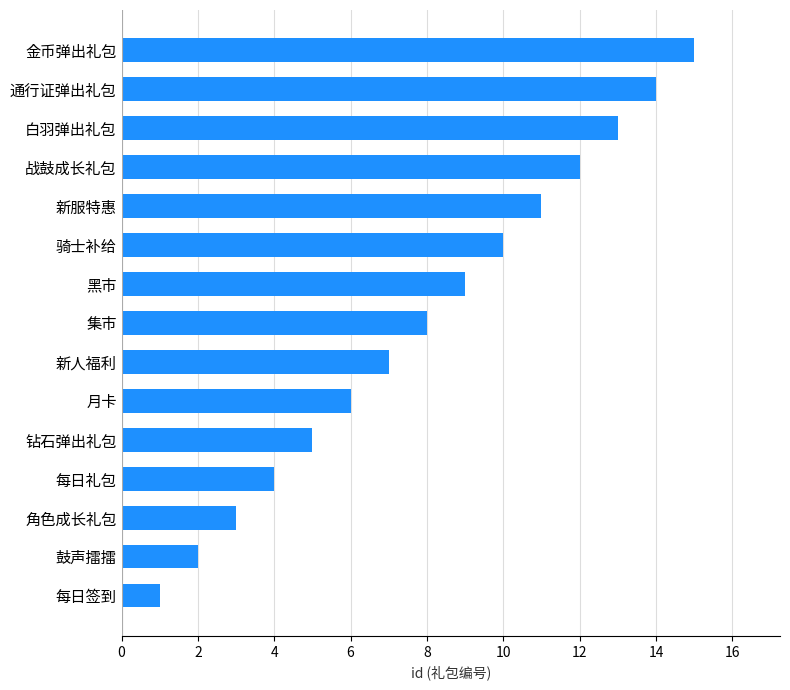

How many bars are there in total?

15